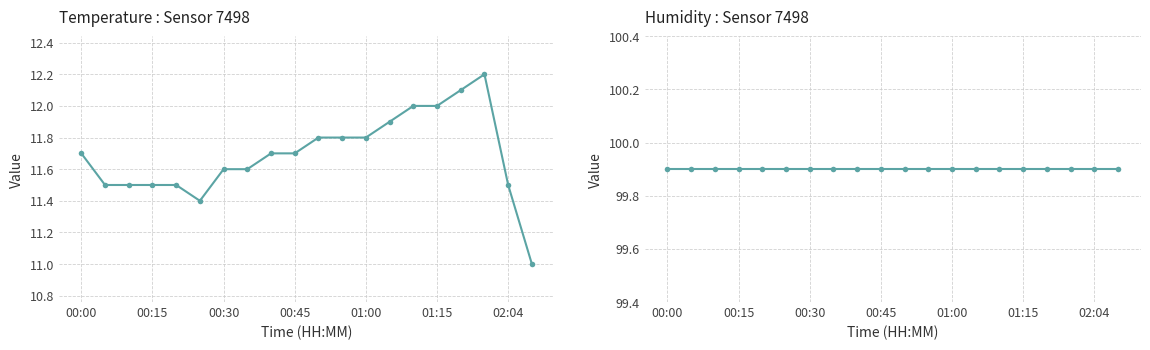

What is the maximum value for temperature?

12.2